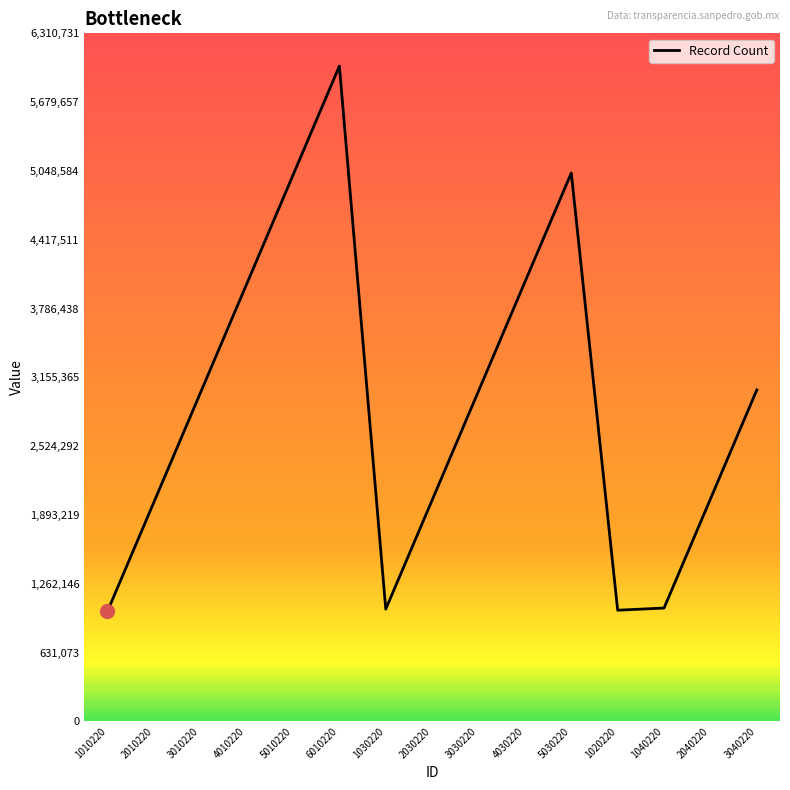

What is the change in value from 1010220 to 3030220?

+2020000